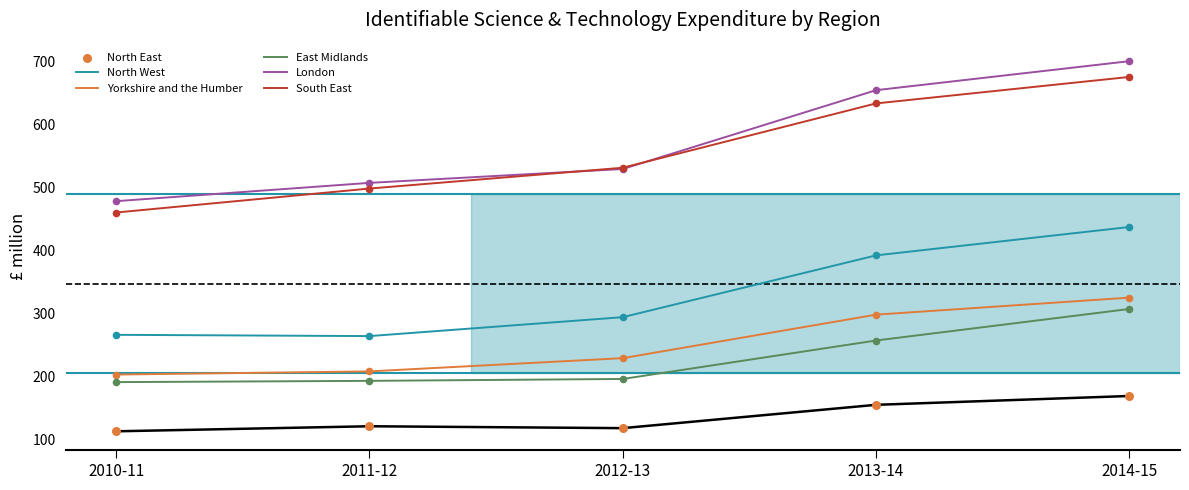

Is the value of North East at 2011-12 greater than the value of South East at 2012-13?

No